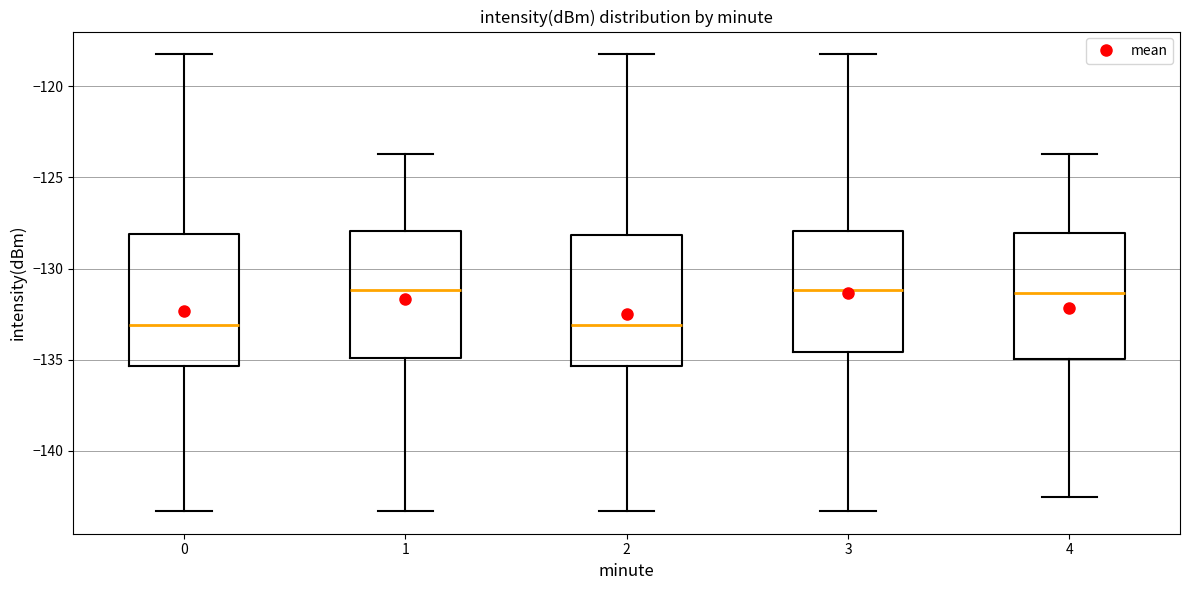

Reading left to right, transcribe this box plot: for each box, give where its median line is, the range the box spans, and where its two whiskers end, as read against the y-axis. The values are not printed on the chart, so give them approximately, as read against the axis.

0: median -133.0, box -135.5 to -128.0, whiskers -143.5 to -118.0
1: median -131.0, box -135.0 to -128.0, whiskers -143.5 to -123.5
2: median -133.0, box -135.5 to -128.0, whiskers -143.5 to -118.0
3: median -131.0, box -134.5 to -128.0, whiskers -143.5 to -118.0
4: median -131.5, box -135.0 to -128.0, whiskers -142.5 to -123.5